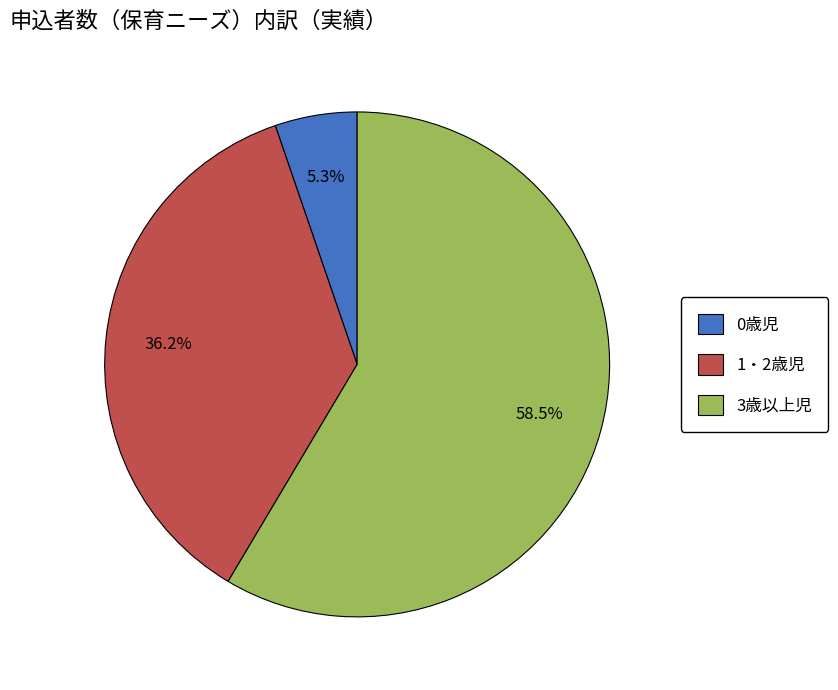

Does any single category account for the majority?

Yes